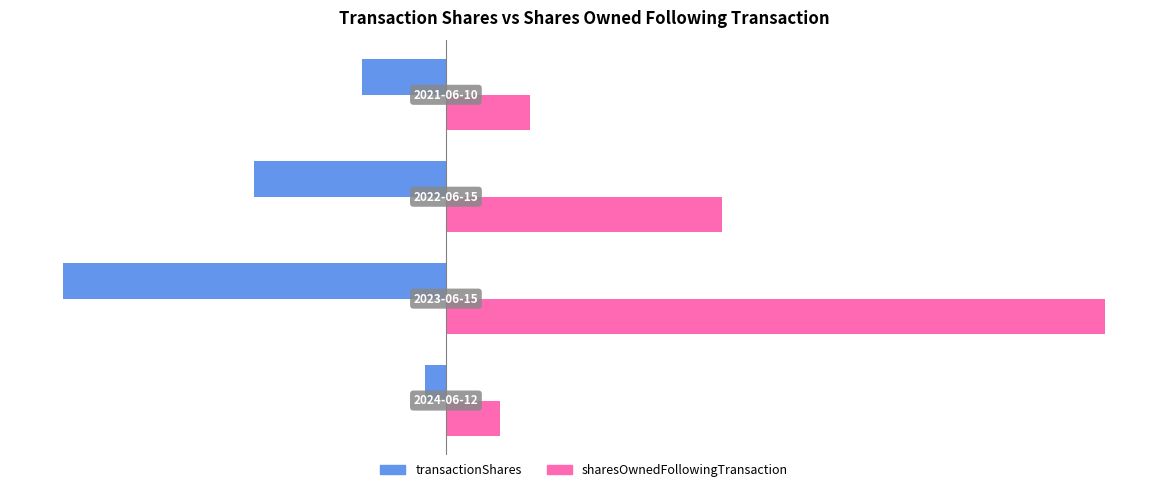

What is the maximum value shown in the chart?

344246